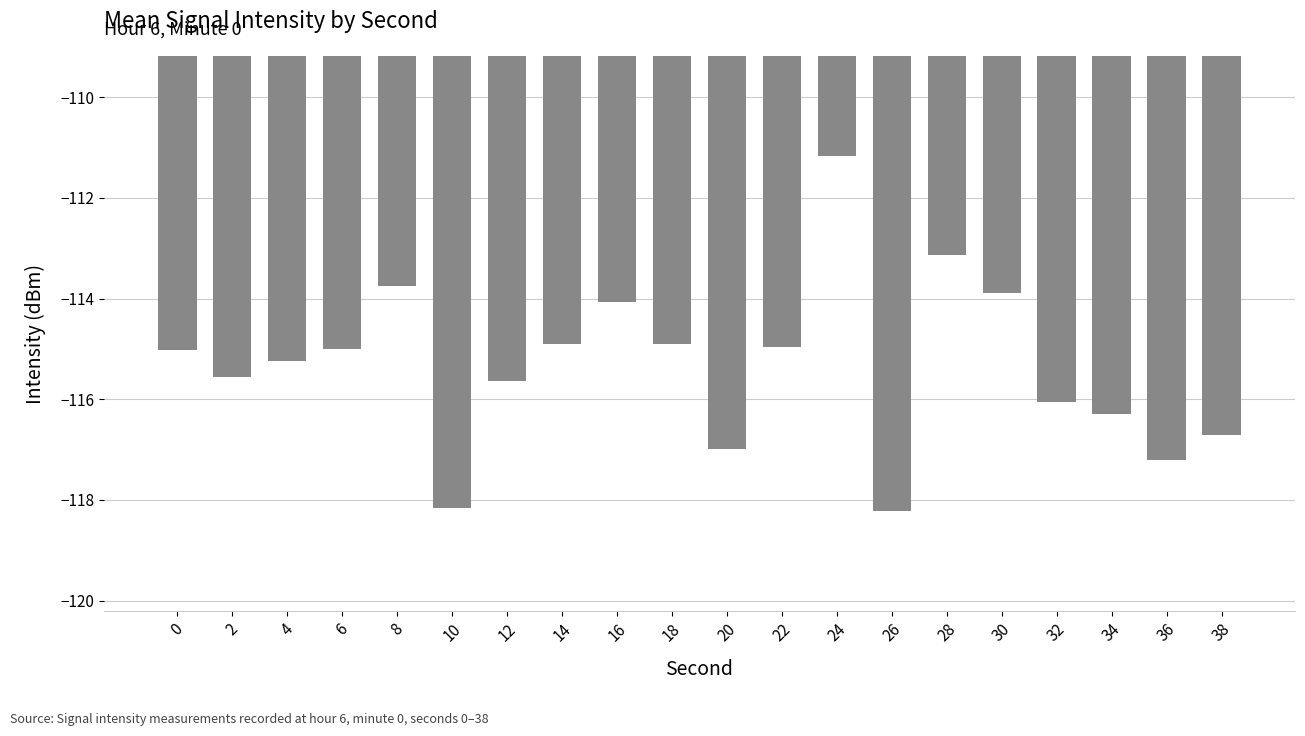

Count the number of data series in this chart.

1